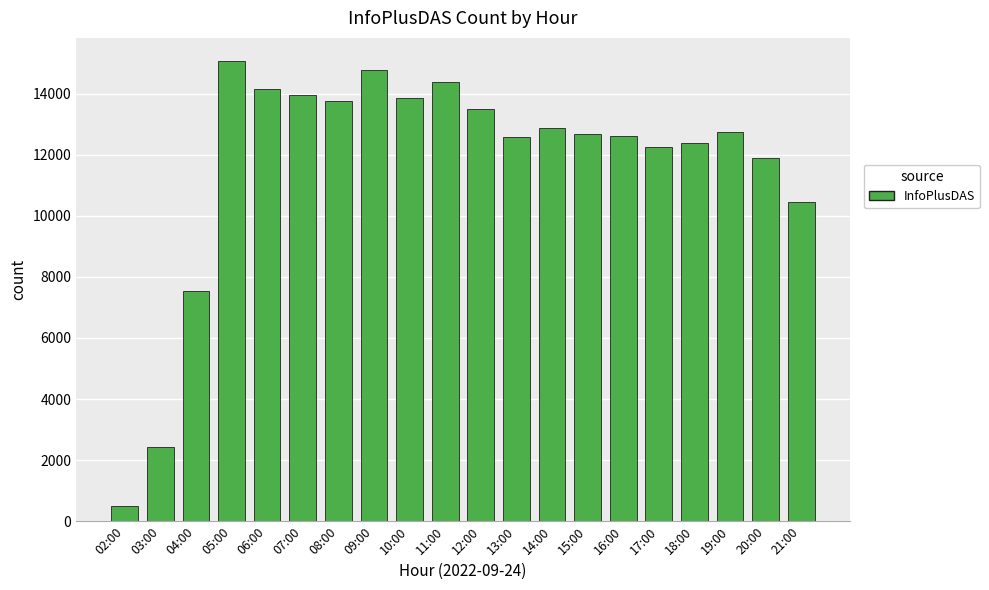

What is the label of the 2nd bar from the right?

20:00